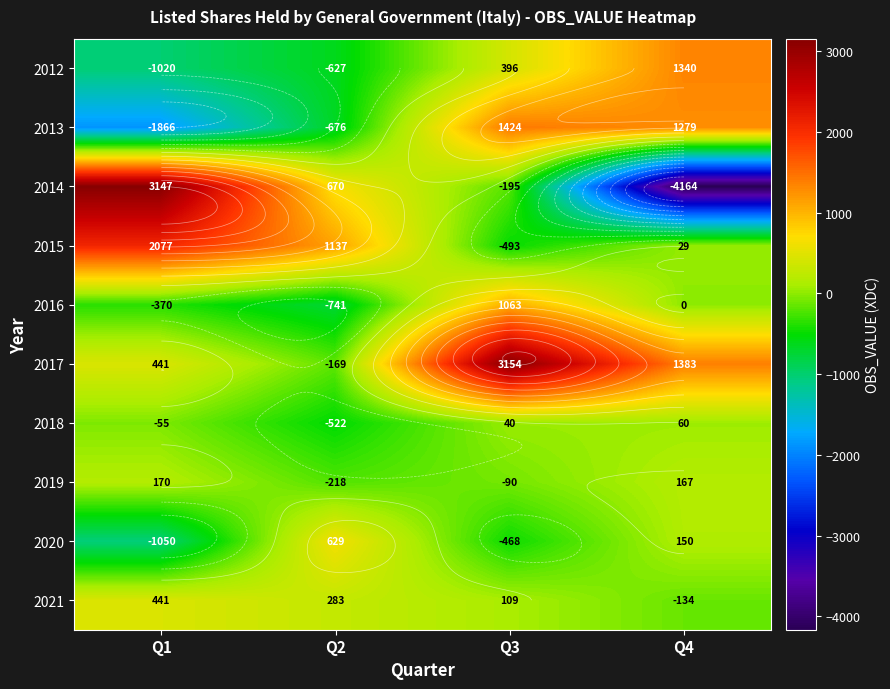

How many data points in 2020 are less than 150?

2